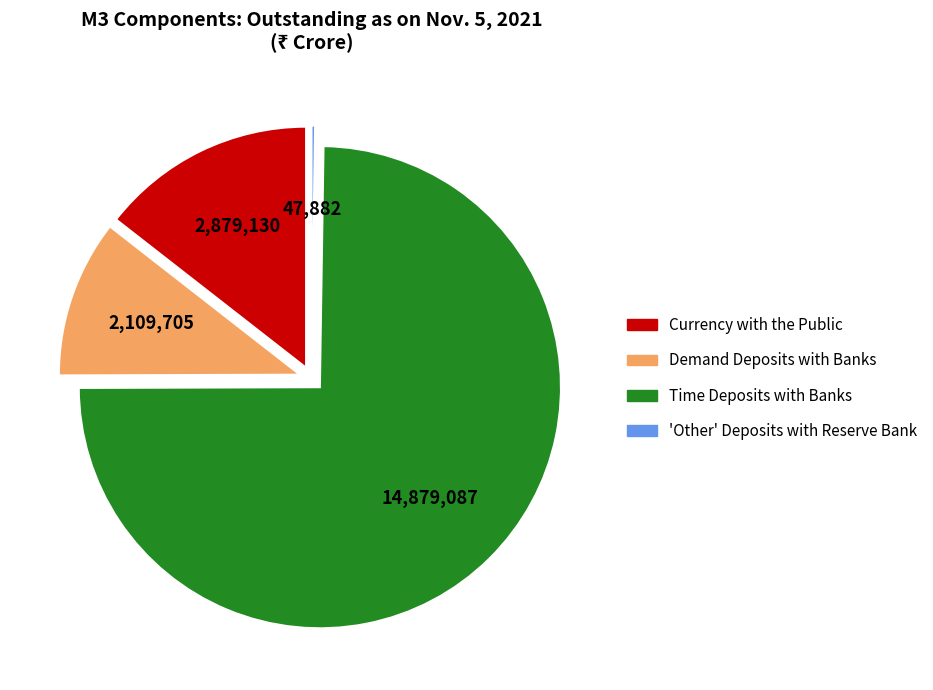

The Demand Deposits with Banks slice represents 17% of the pie. True or false?

False